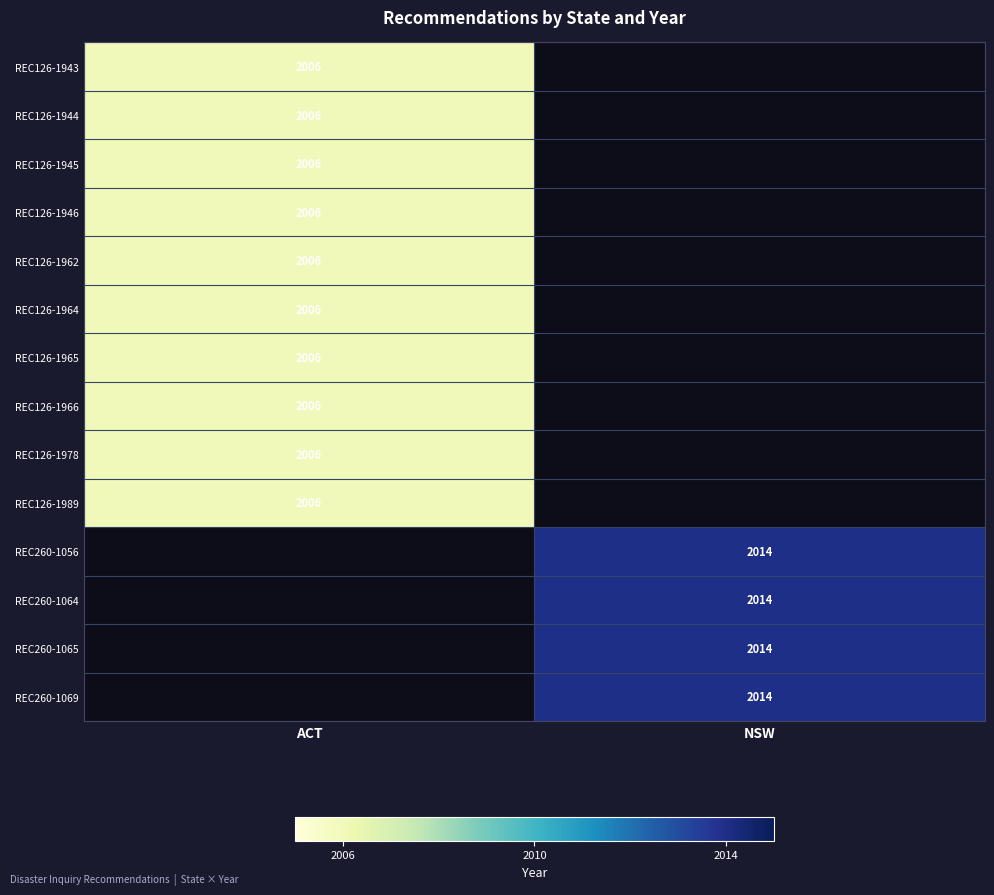

True or false: REC126-1943 has a value of 1287 at ACT.

False